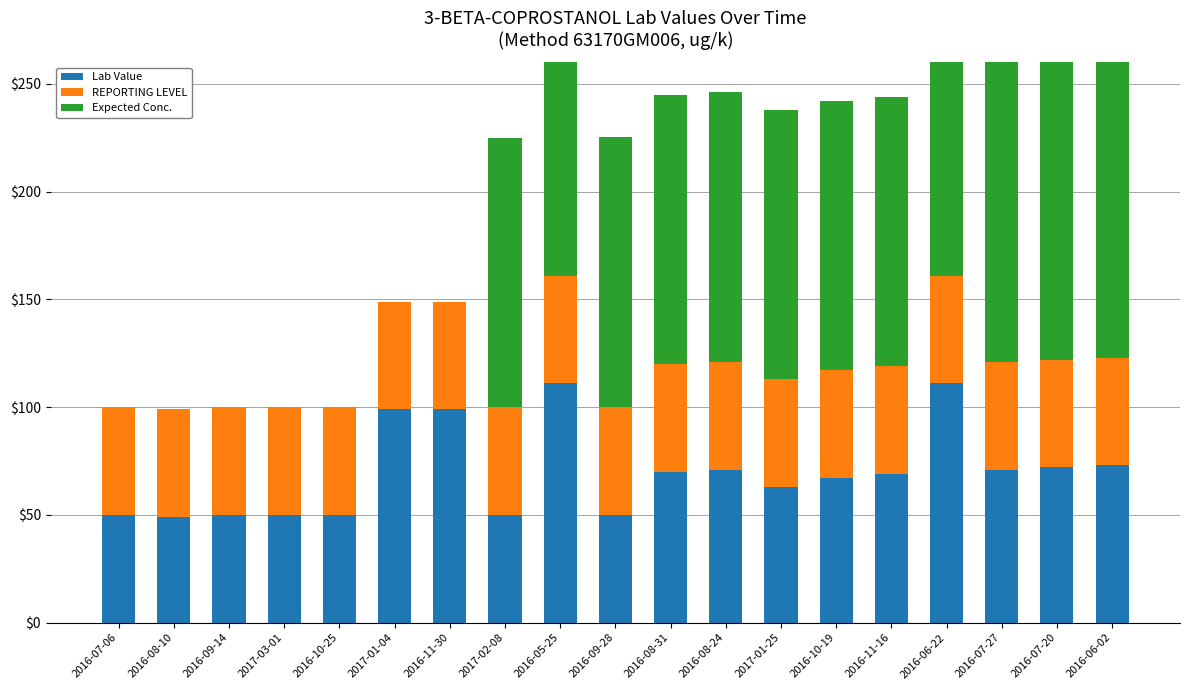

Rank the series by their maximum value, from lowest to highest.

REPORTING LEVEL, Lab Value, Expected Conc.